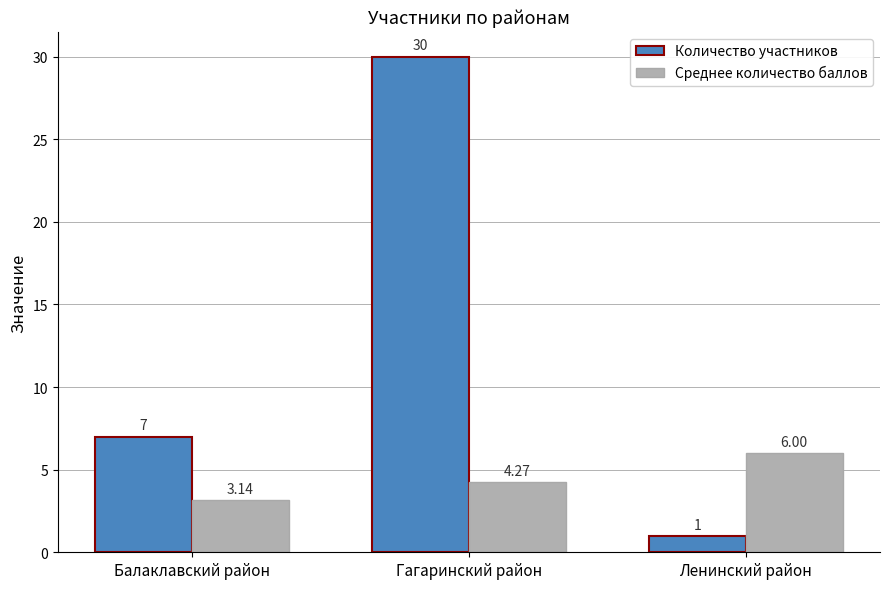

At which label is Количество участников closest to 15?

Балаклавский район